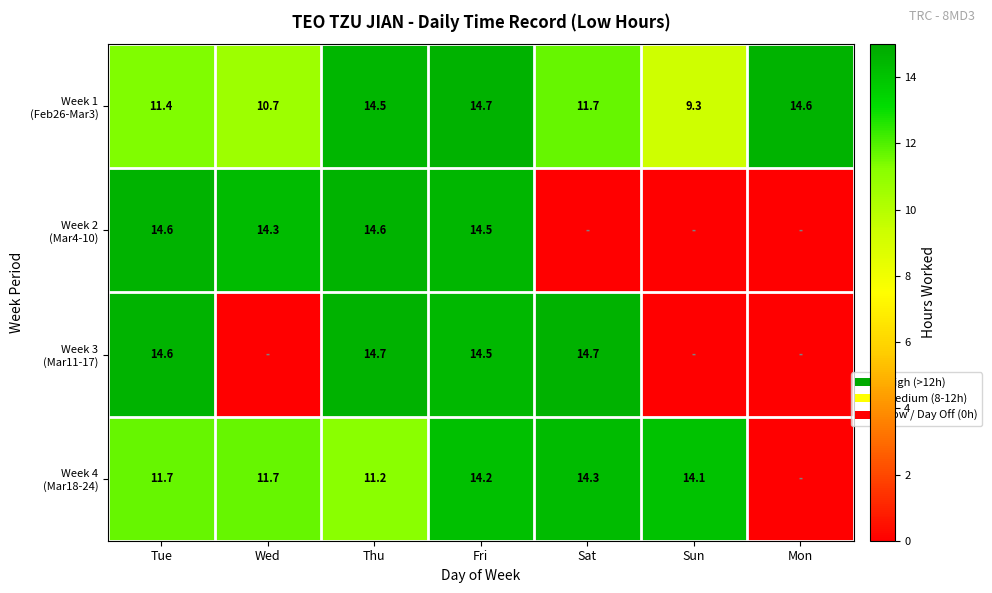

What is the total value across all series at Thu?

55.0